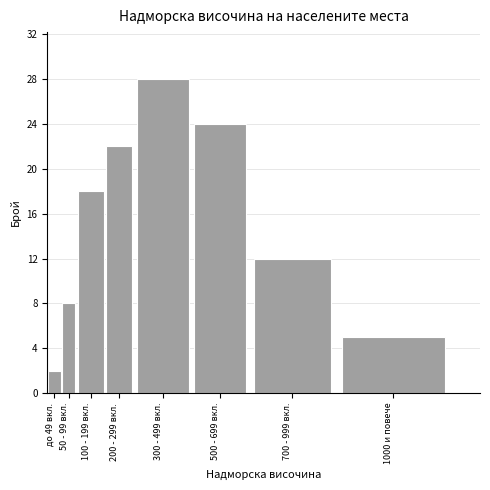

Reading left to right, list all the values displayed in this chart.

2	8	18	22	28	24	12	5